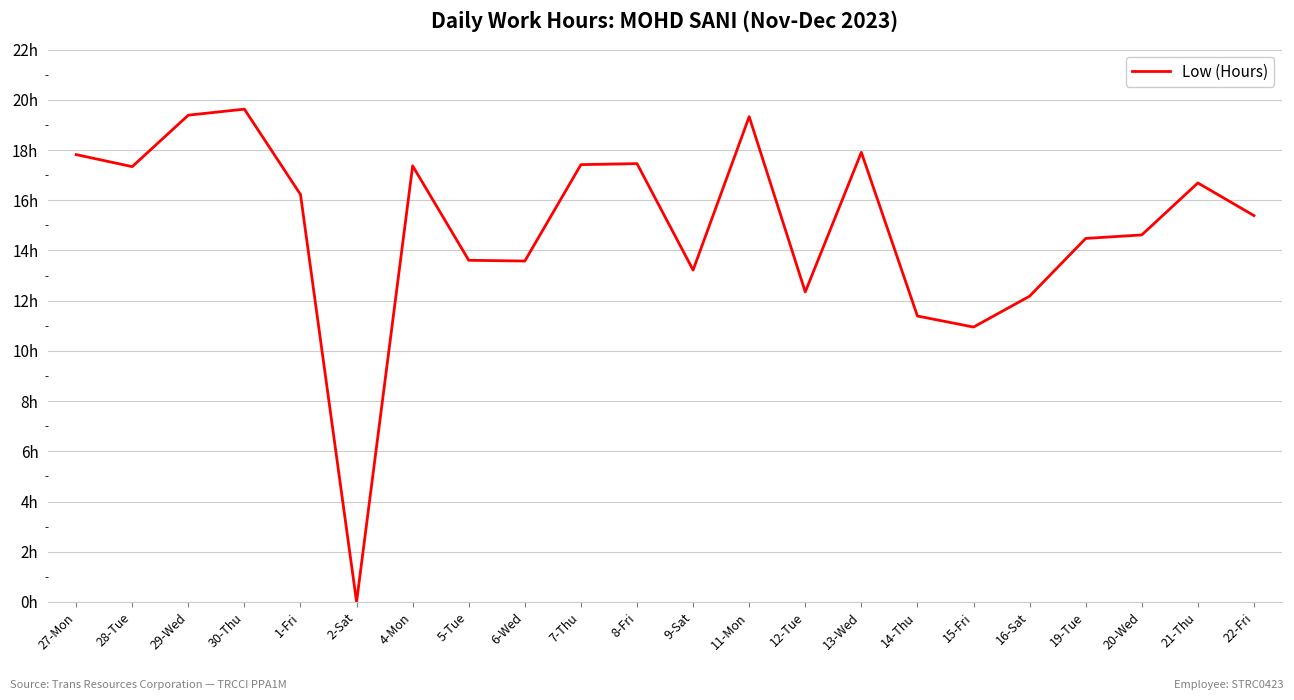

What position from the right is 2-Sat?

17